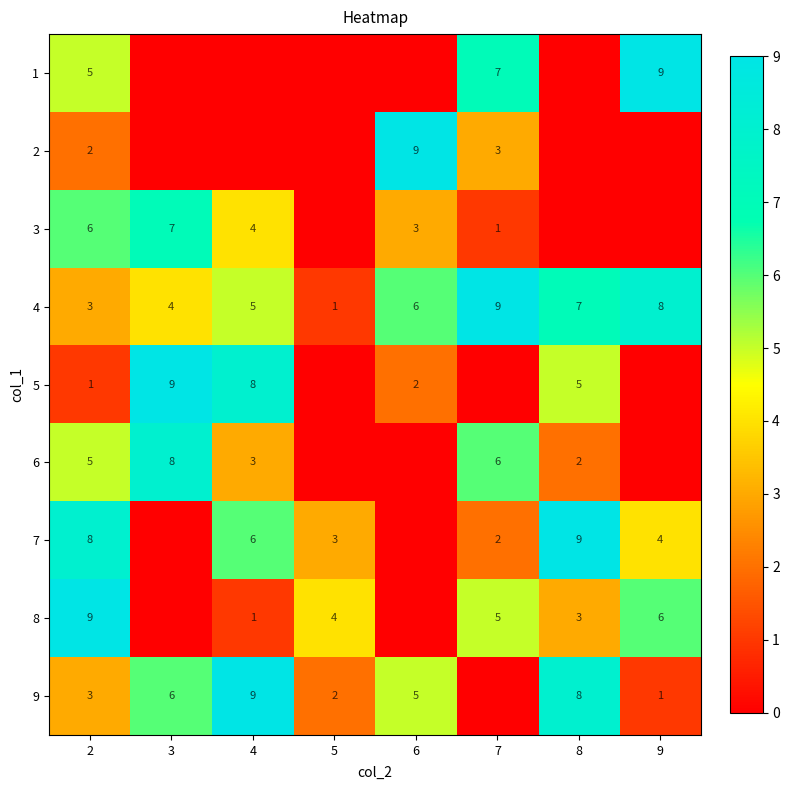

Is the value of 9 at 4 greater than the value of 8 at 8?

Yes